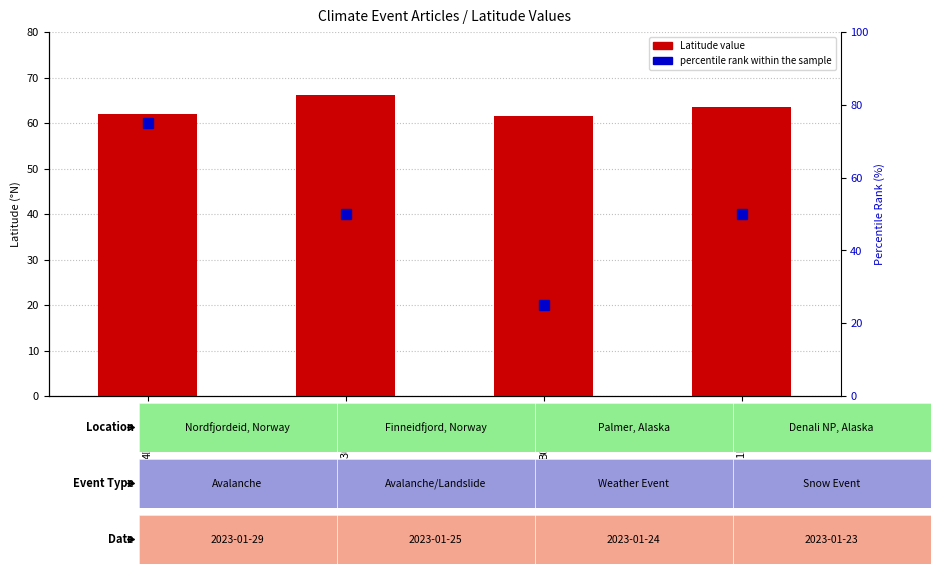

List the labels in order of Latitude value, smallest first.

B0FCAD6E, 4D70AFBA, 1D6B7418, 3CCC2F95